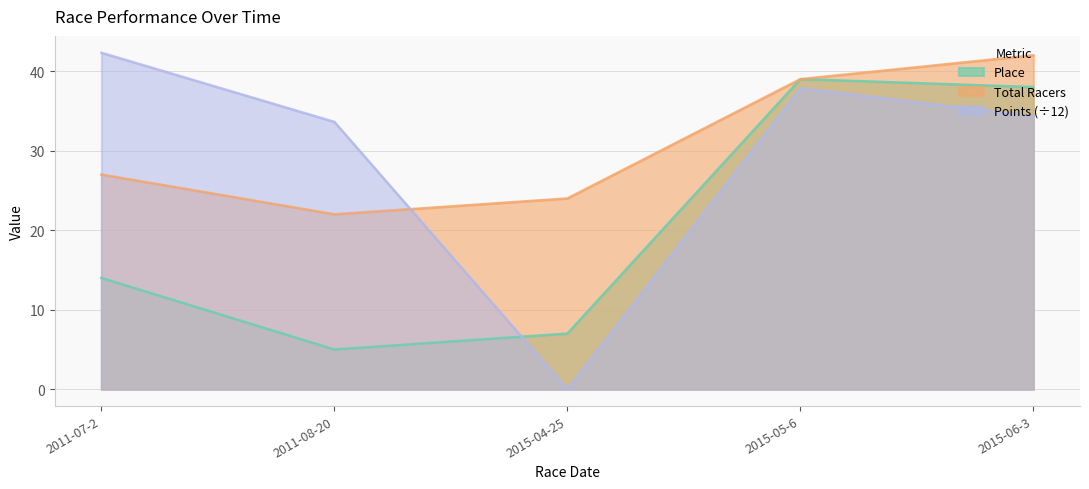

The Total Racers series shows 64.0 at 2015-06-3. True or false?

False